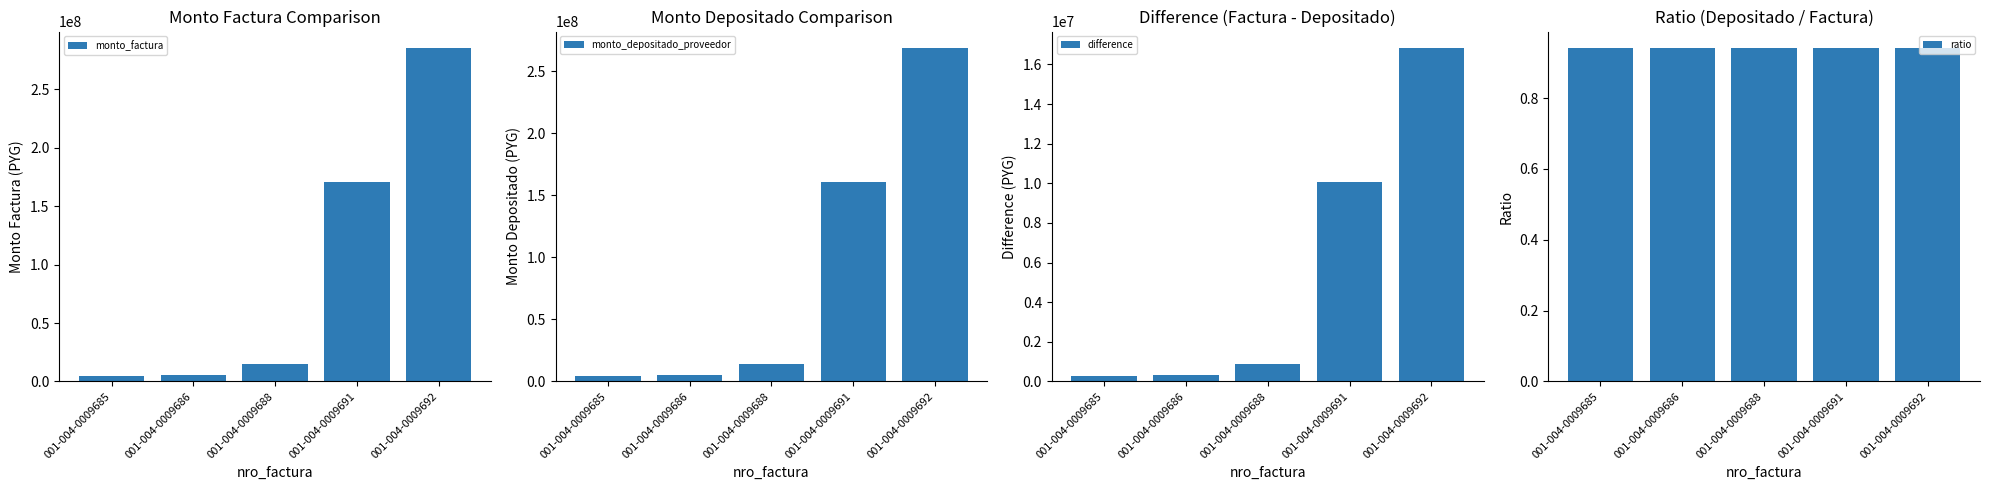

Are the bars horizontal?

No